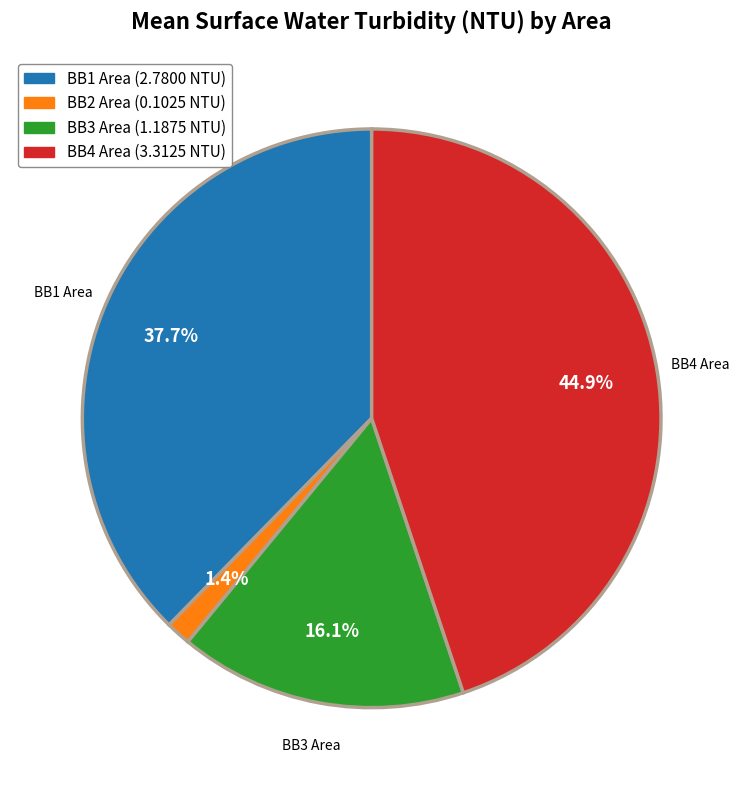

Is there a majority slice in this chart?

No